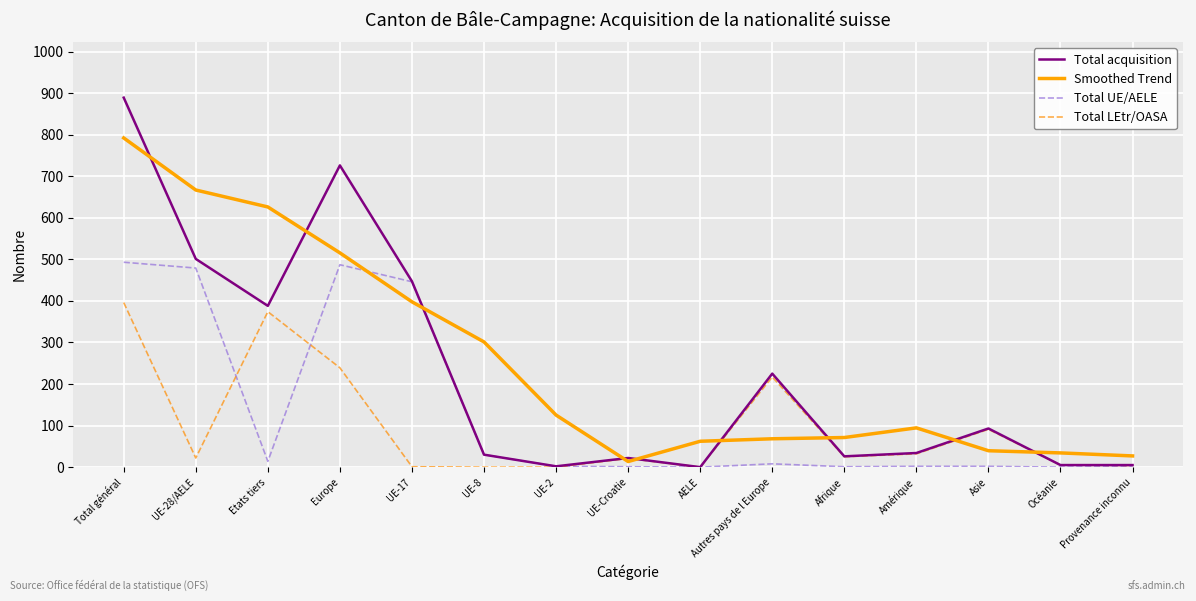

The value of Total acquisition at Amérique is 34.0. True or false?

True